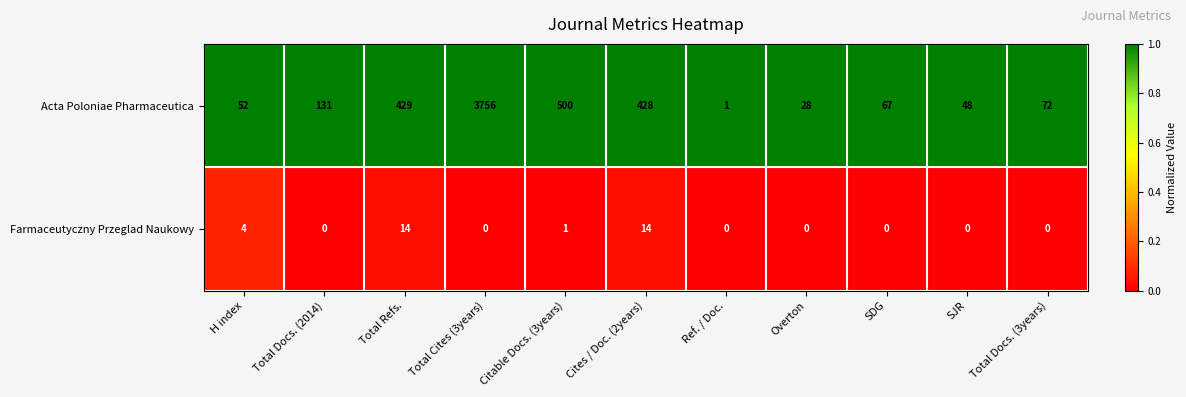

Which series has the widest spread of values?

Acta Poloniae Pharmaceutica